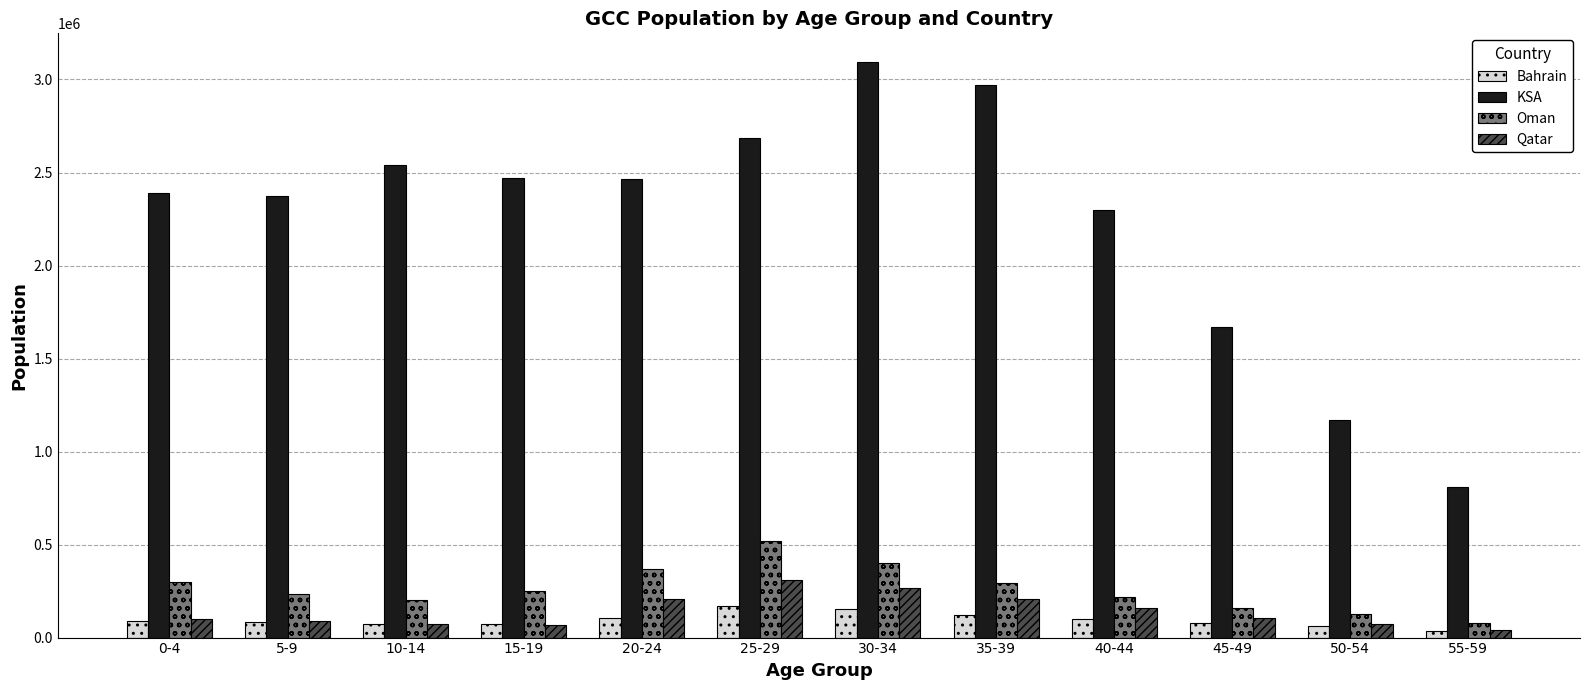

Which series changed the most between 5-9 and 50-54?

KSA